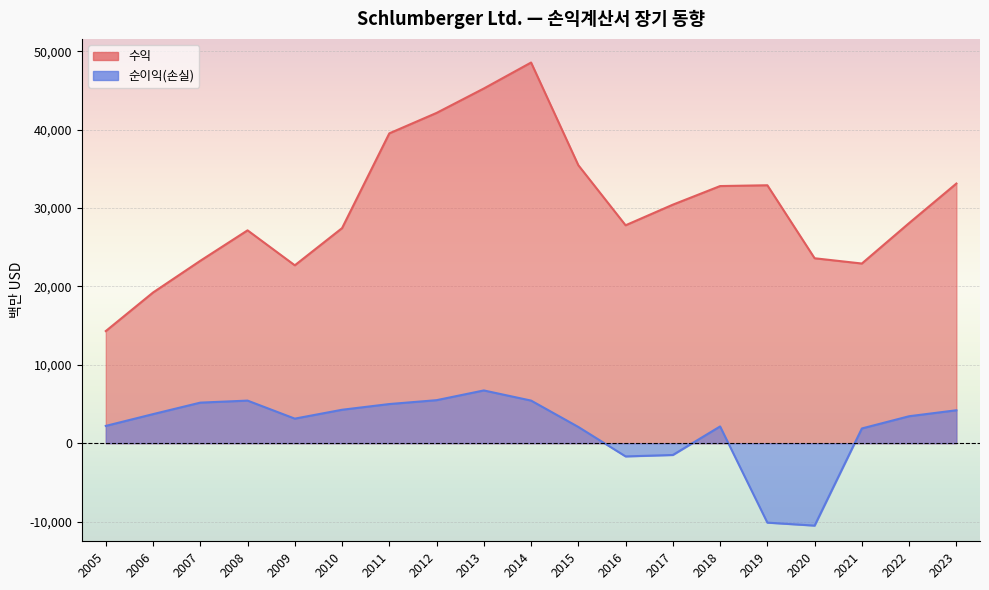

What is the value of the 수익 point at the 17th from the left?

23277